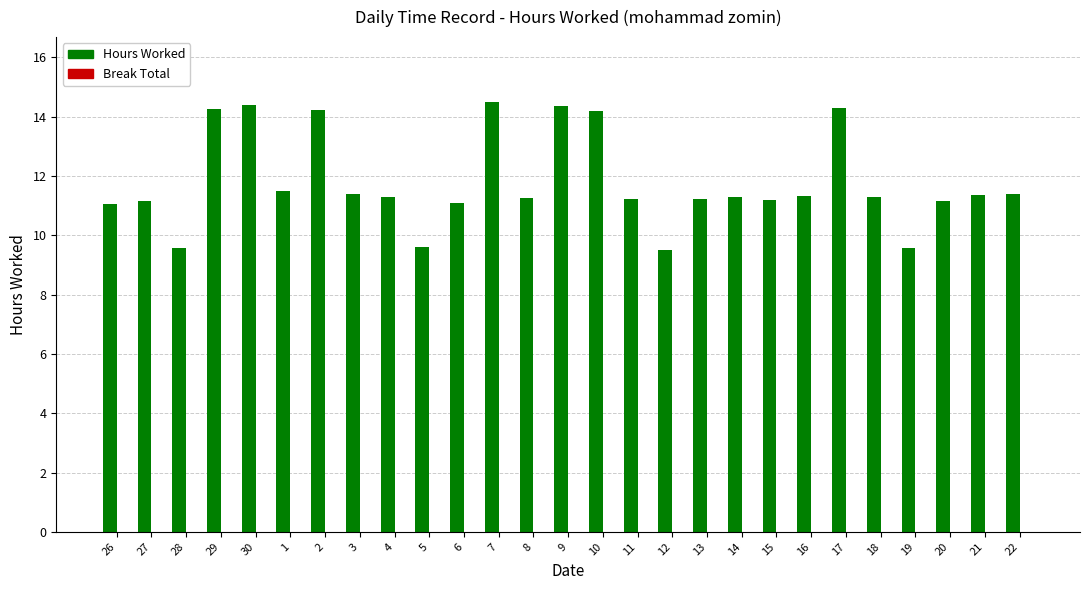

The value at 30 is 14.4. True or false?

True